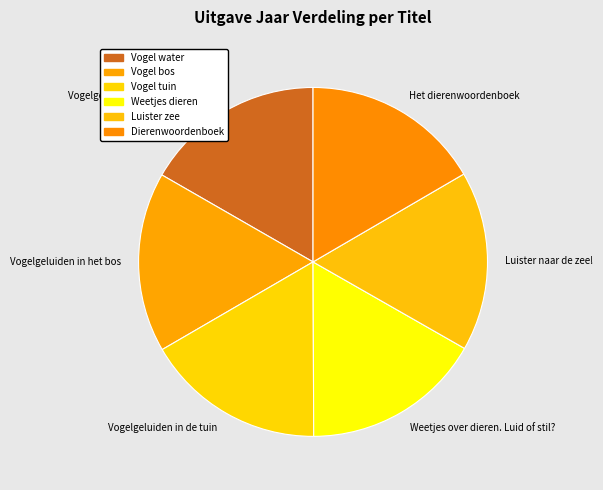

How many segments does this pie chart have?

6